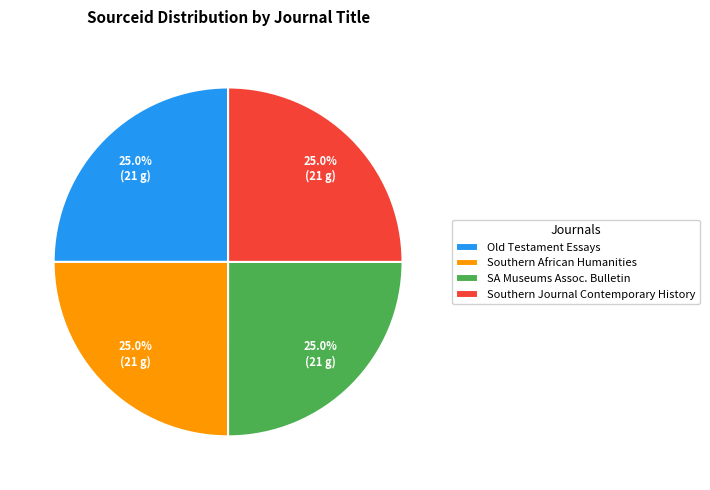

To the nearest percent, what percentage of the pie is Old Testament Essays?

25%